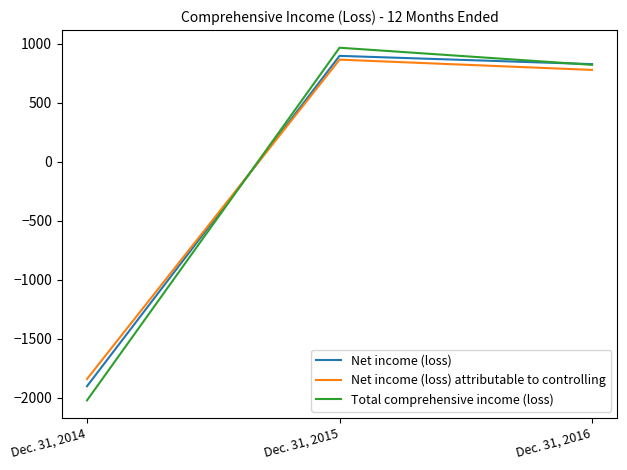

At Dec. 31, 2015, list the series in order from smallest to largest.

Net income (loss) attributable to controlling, Net income (loss), Total comprehensive income (loss)